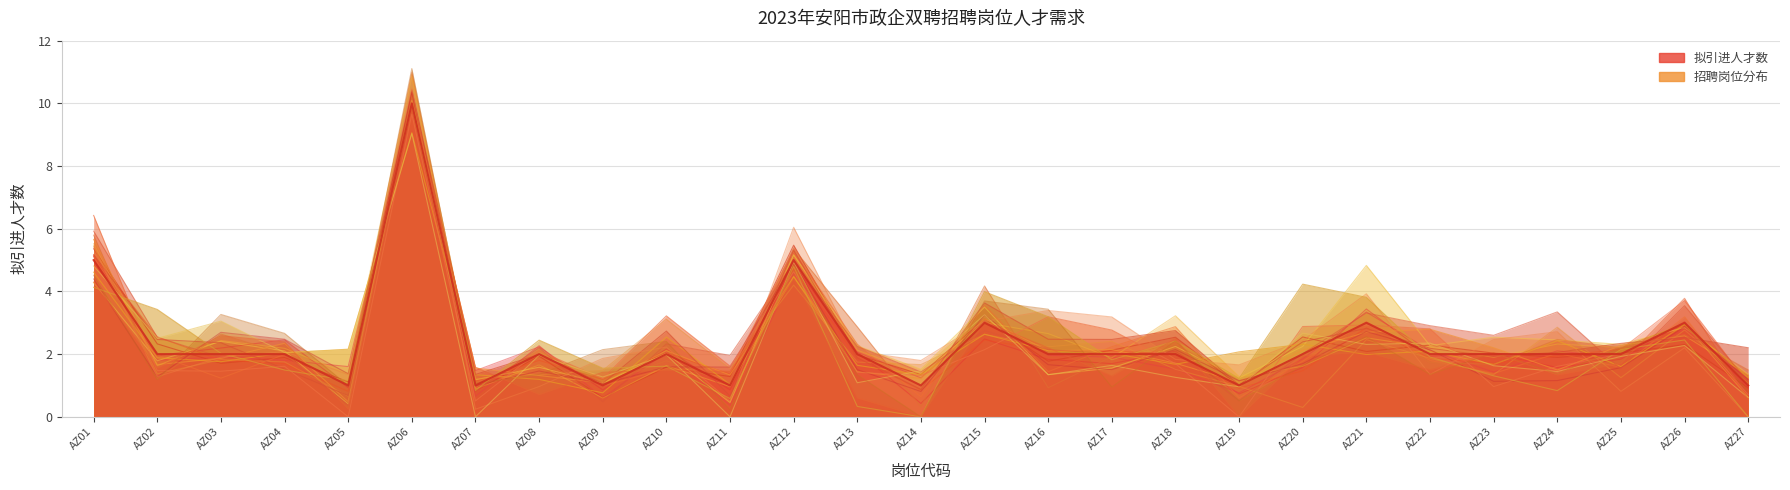

What is the total value across all series at AZ26?

6.0